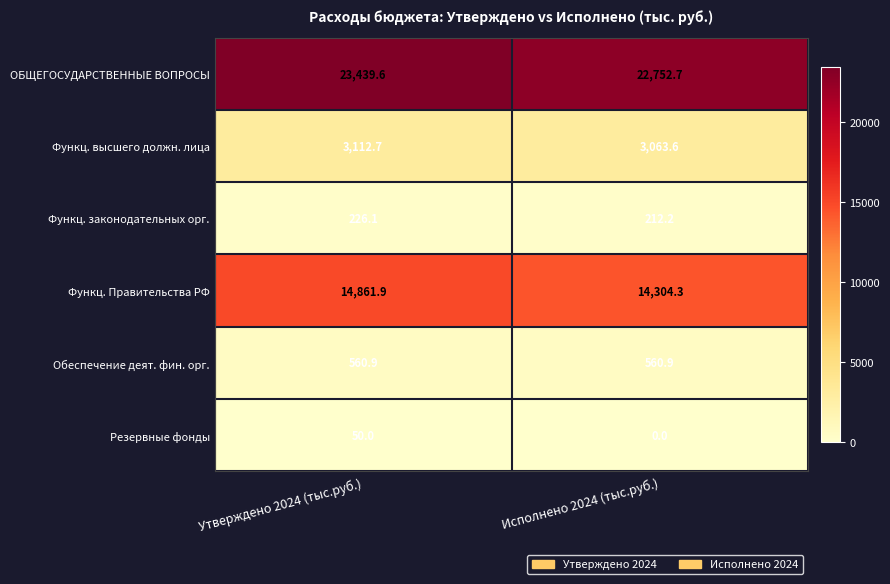

How many distinct data groups are displayed?

6